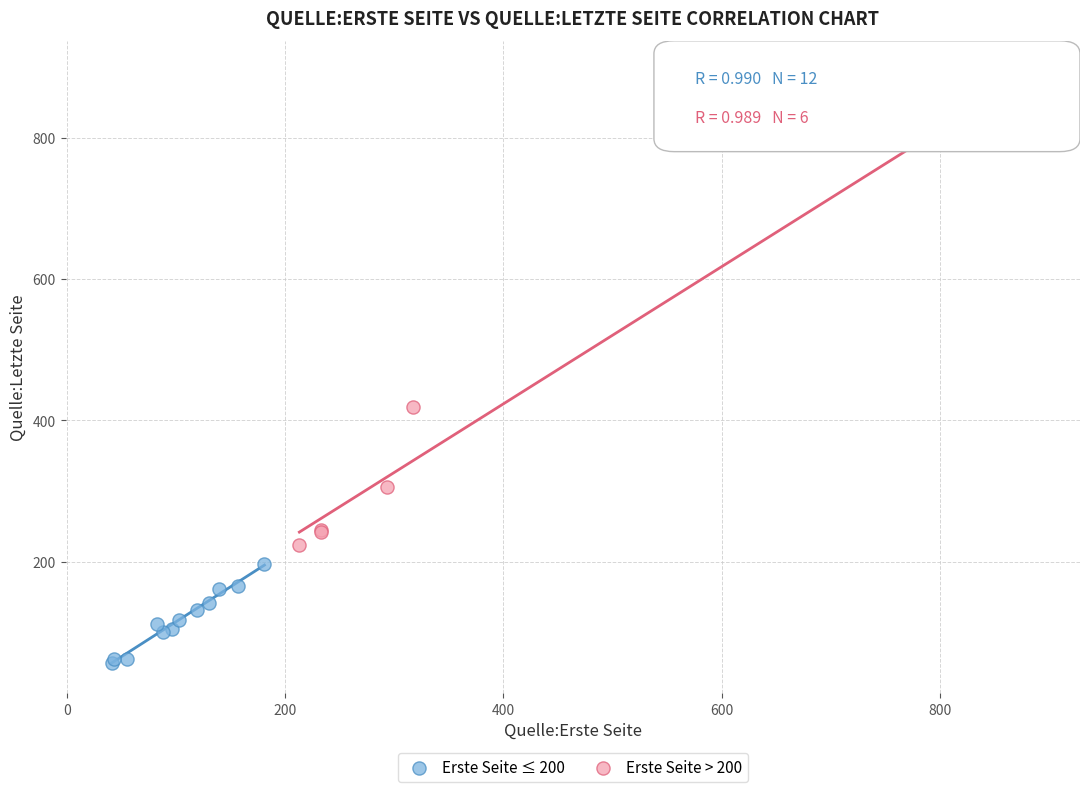

Which series has the widest spread of Y values?

Erste Seite > 200